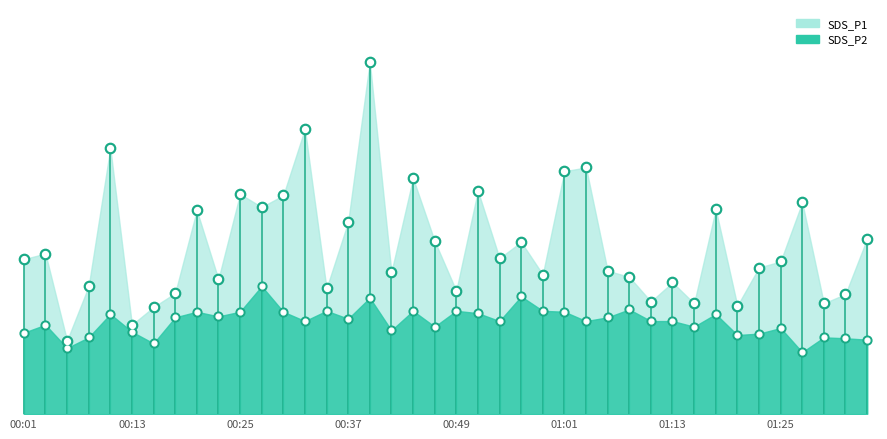

At which category is the sum across all series the highest?

00:39